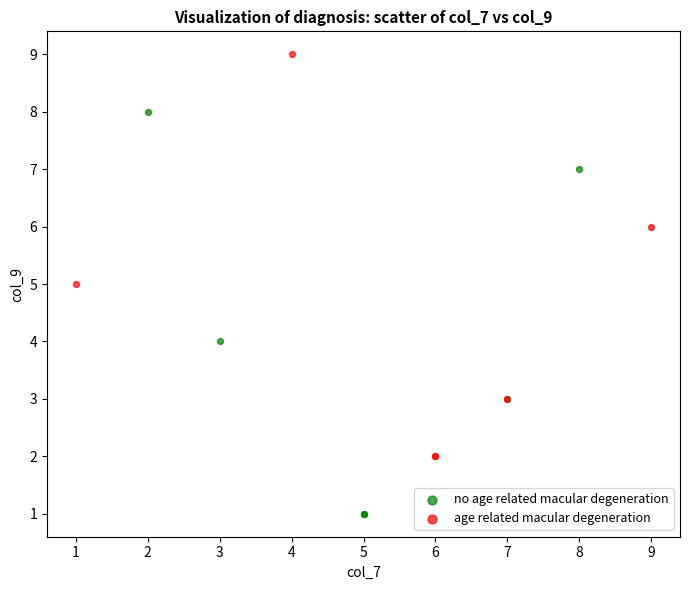

Which series reaches the maximum Y coordinate?

age related macular degeneration